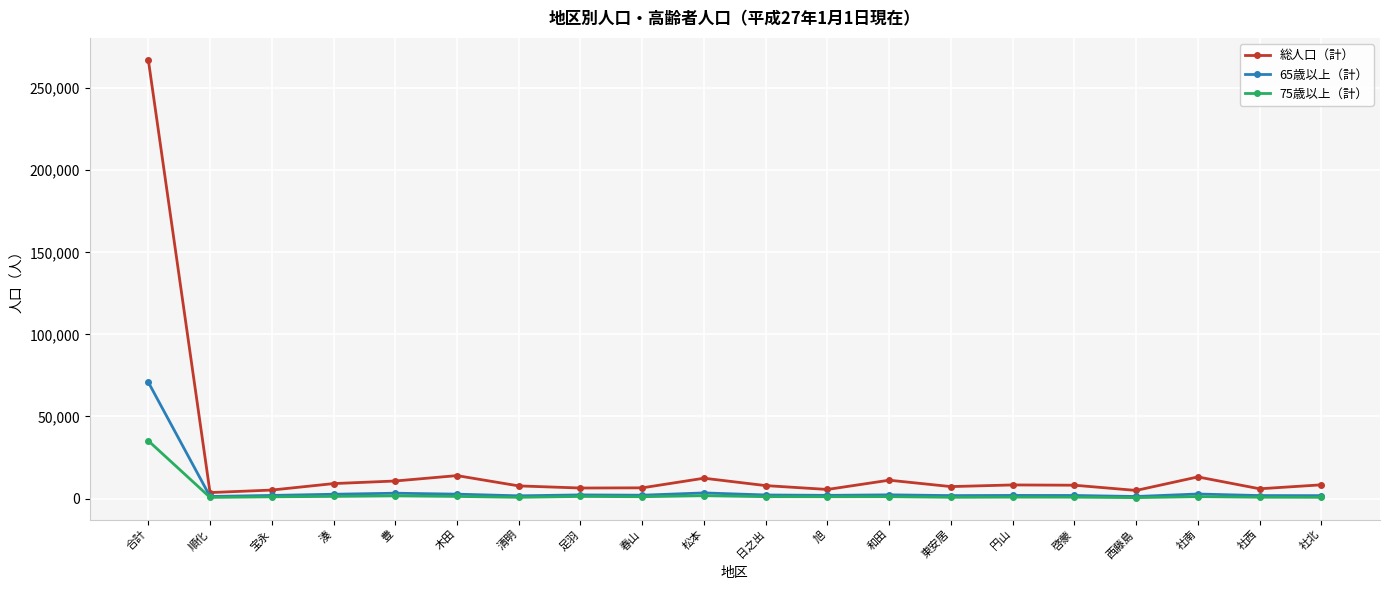

List the series in order of their overall mean, lowest first.

75歳以上（計）, 65歳以上（計）, 総人口（計）